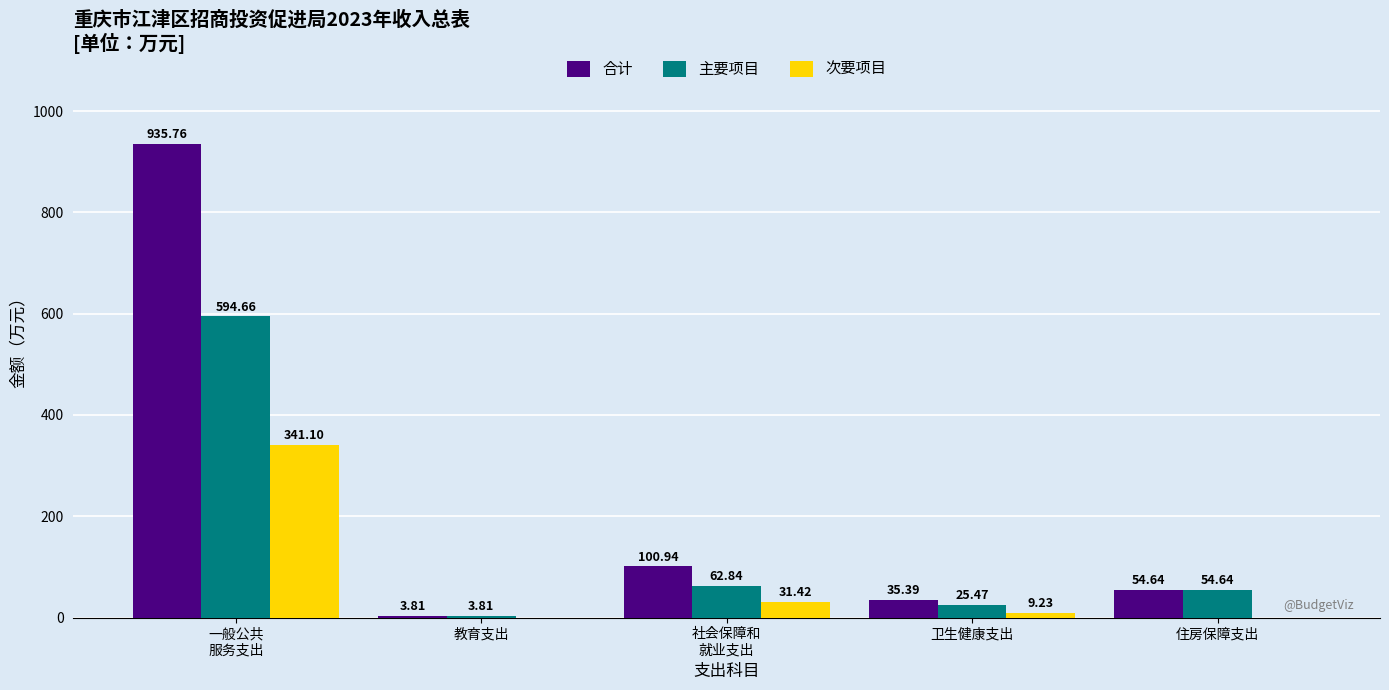

What is the sum of the 主要项目 values at 社会保障和
就业支出 and 卫生健康支出?

88.3